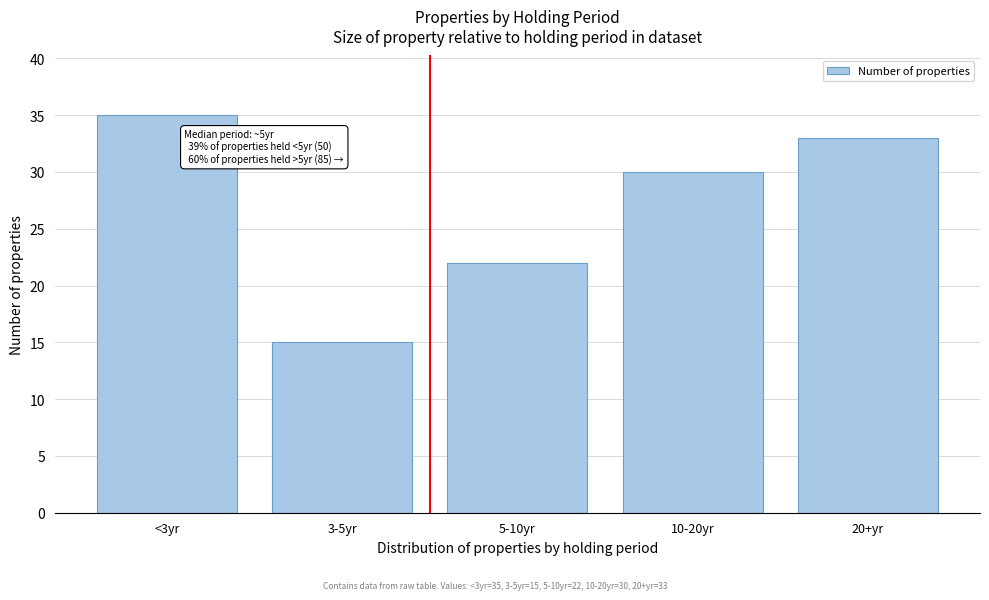

Reading left to right, extract all data points from this chart.

35	15	22	30	33